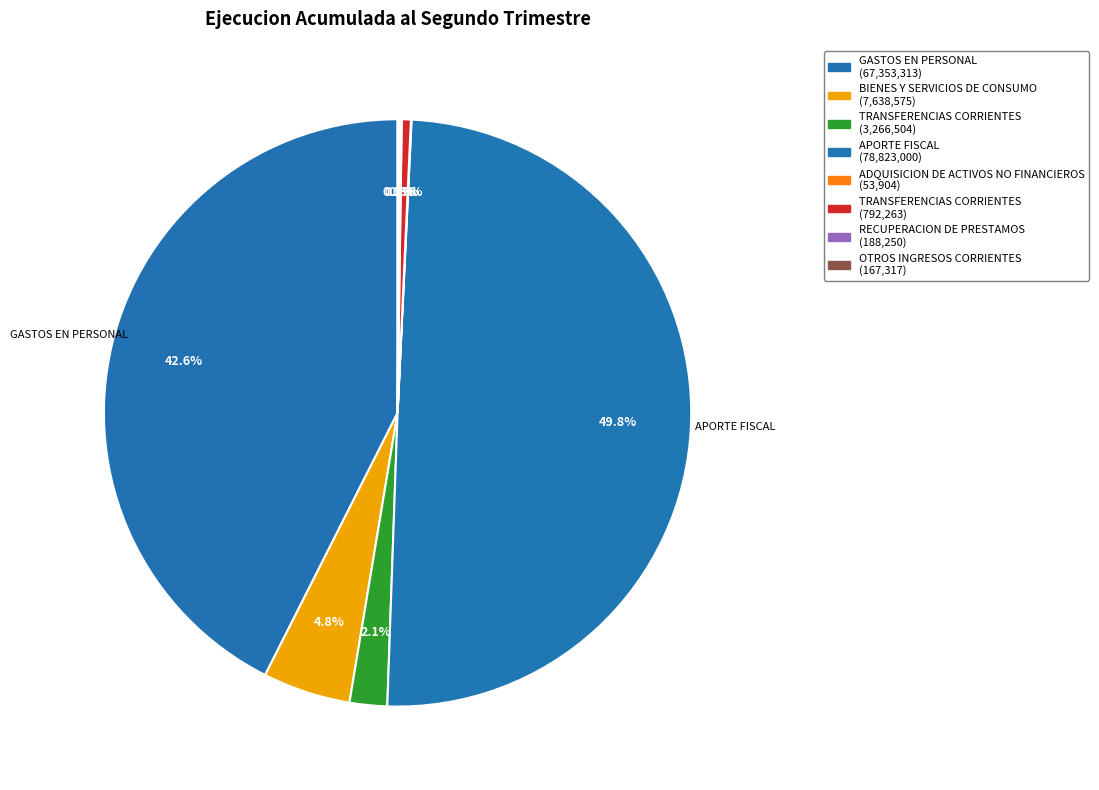

How many segments does this pie chart have?

8